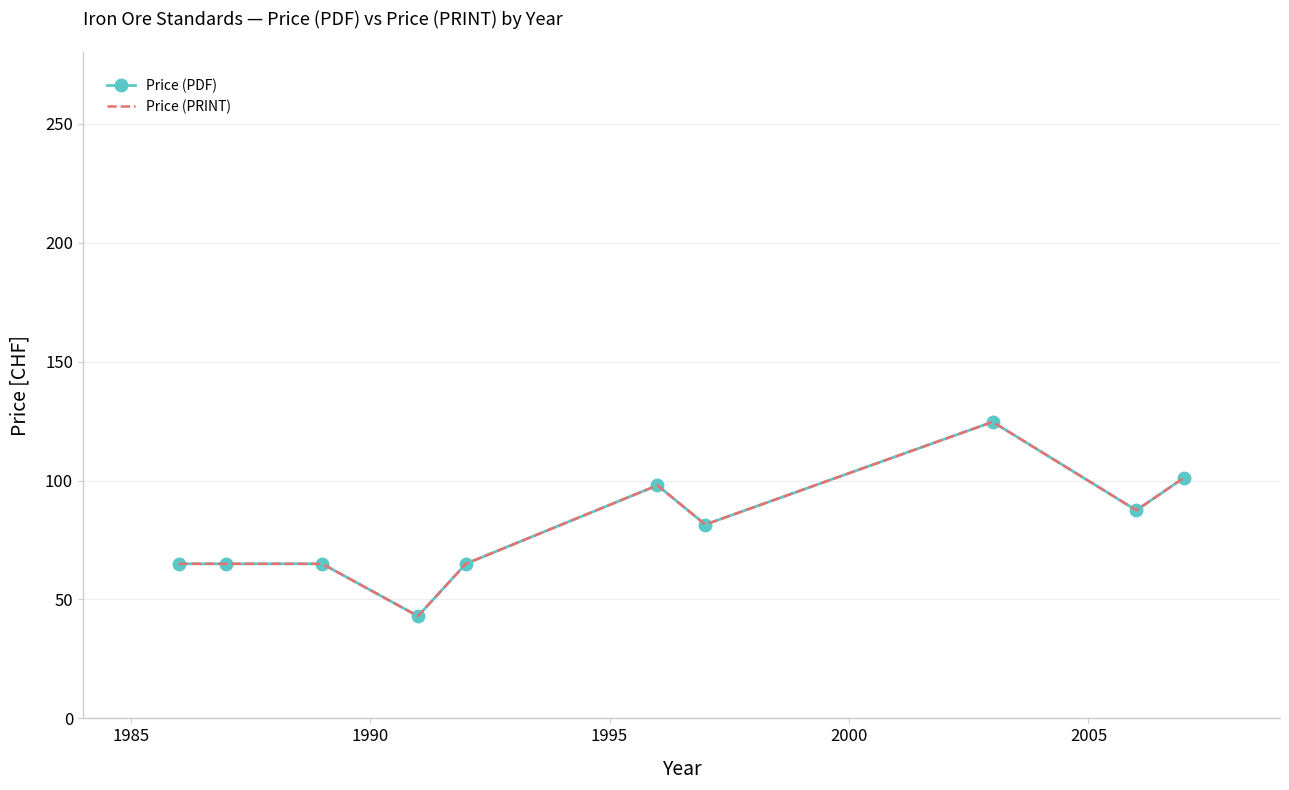

What is the value of the Price (PRINT) point at the 6th from the left?

98.0